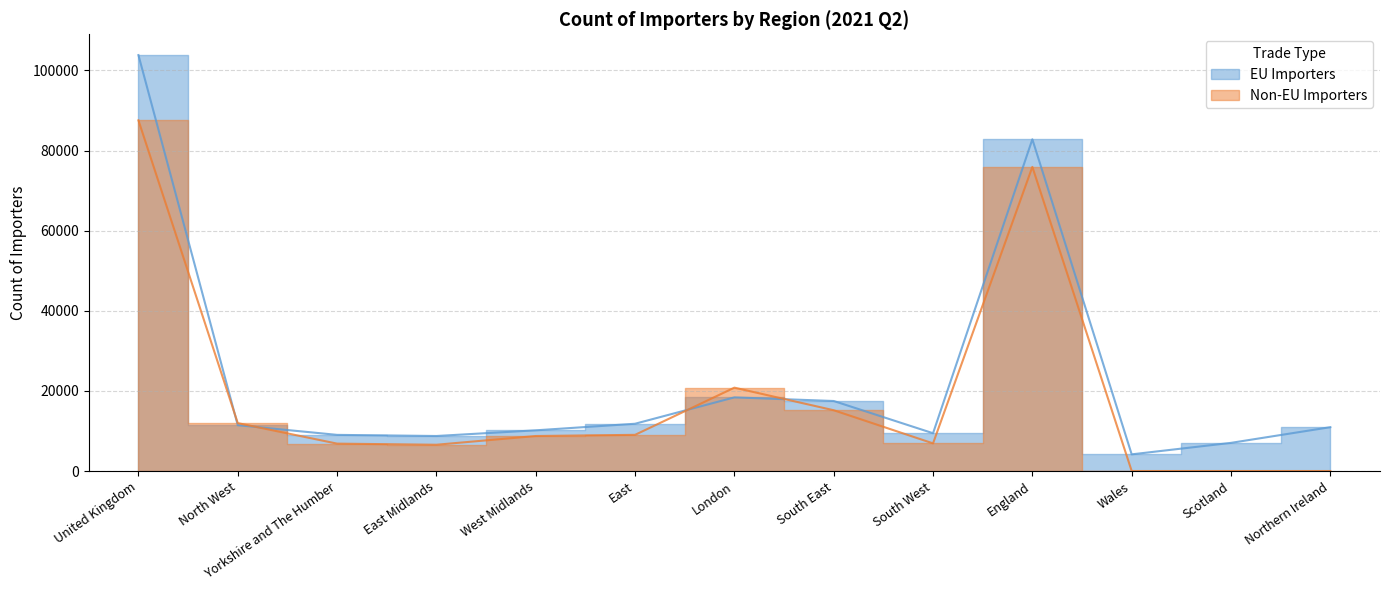

What is the average value of the Non-EU Importers series?

19189